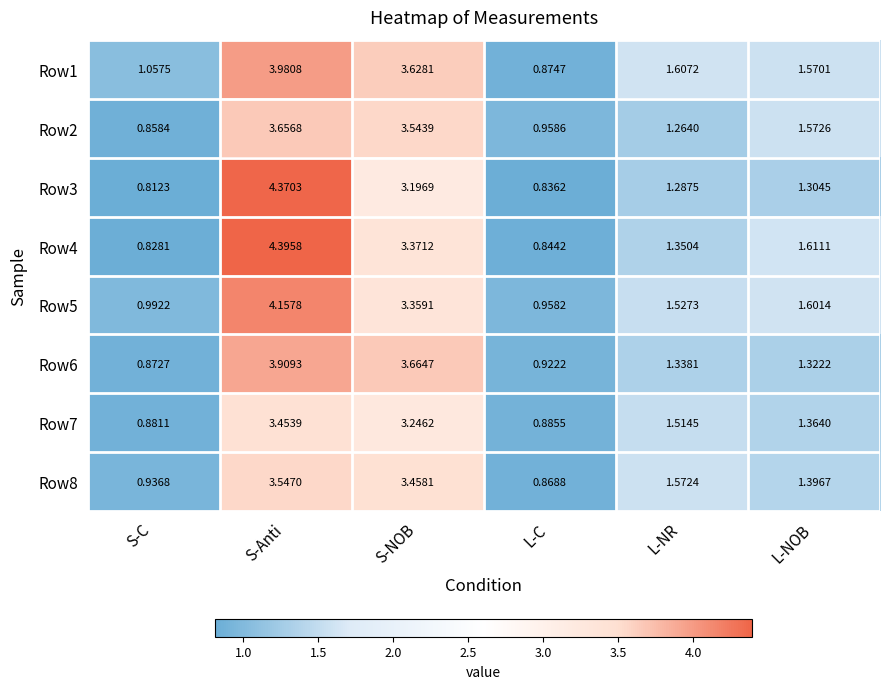

Which series has the largest range (max minus min)?

Row4